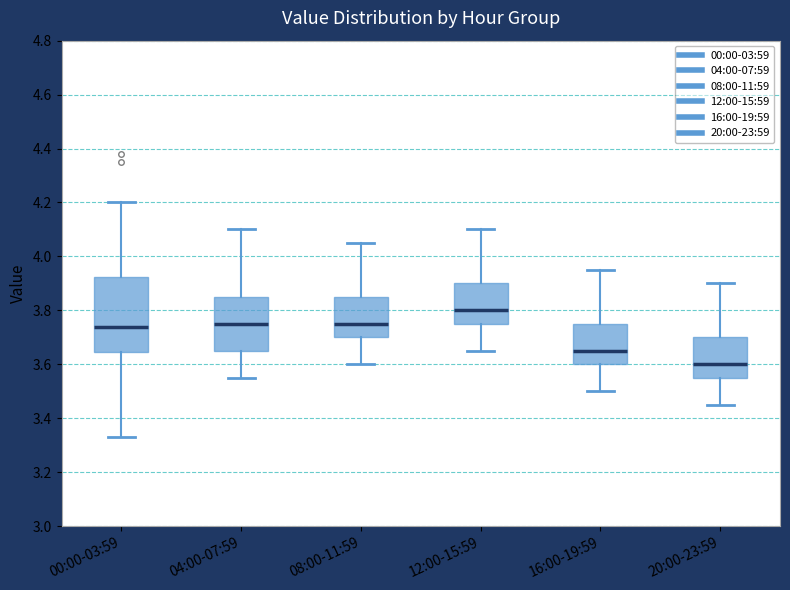

Reading left to right, read every box against the y-axis: the position of its median line, the range the box covers, and the ends of its whiskers. The values are not printed on the chart, so give them approximately, as read against the axis.

00:00-03:59: median 3.74, box 3.64 to 3.92, whiskers 3.34 to 4.20
04:00-07:59: median 3.76, box 3.66 to 3.86, whiskers 3.56 to 4.10
08:00-11:59: median 3.76, box 3.70 to 3.86, whiskers 3.60 to 4.06
12:00-15:59: median 3.80, box 3.76 to 3.90, whiskers 3.66 to 4.10
16:00-19:59: median 3.66, box 3.60 to 3.76, whiskers 3.50 to 3.96
20:00-23:59: median 3.60, box 3.56 to 3.70, whiskers 3.46 to 3.90